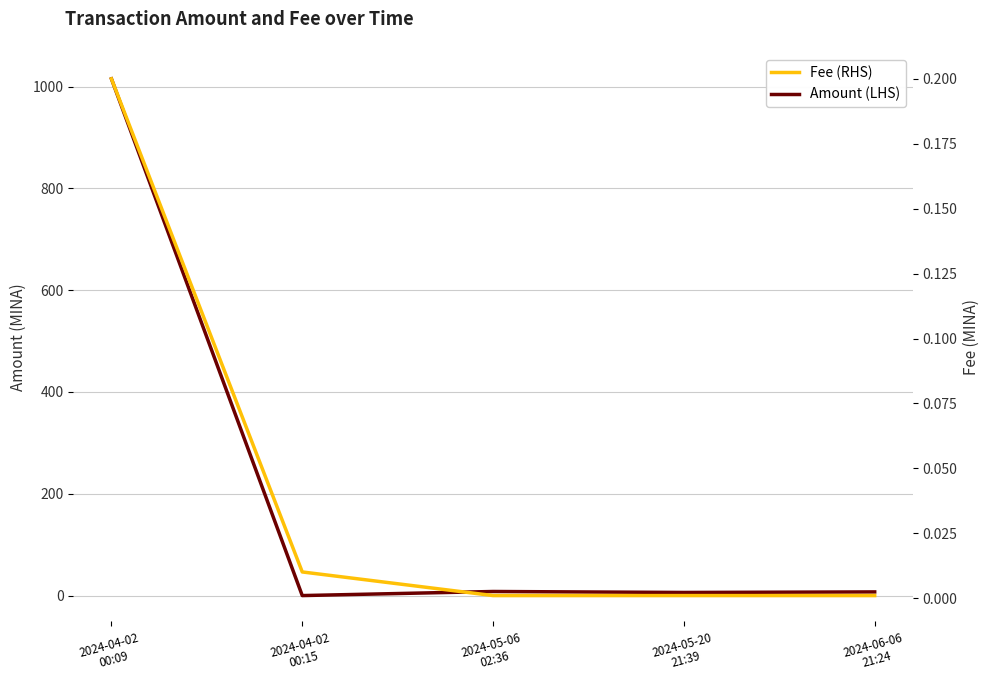

Which series changed the most between 2024-04-02
00:09 and 2024-05-20
21:39?

Amount (LHS)